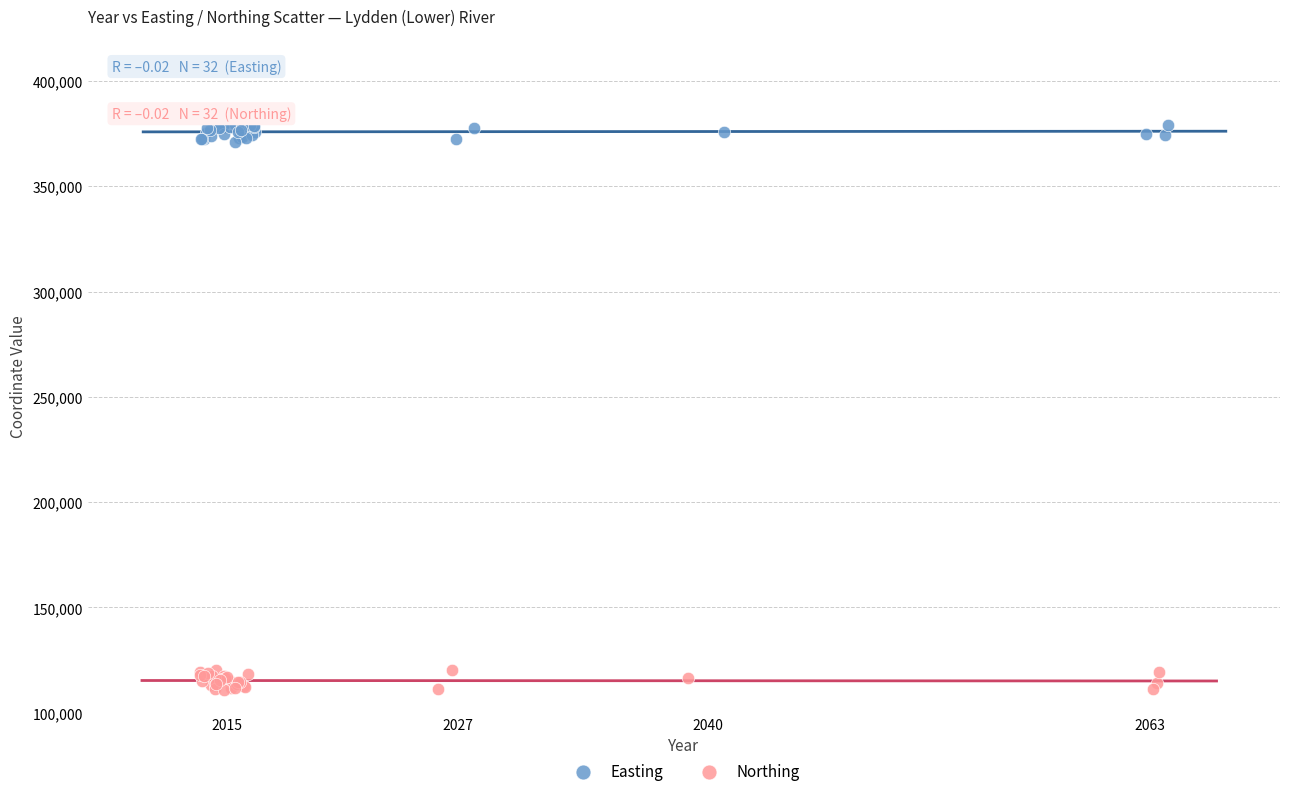

Which series reaches the maximum Y coordinate?

Easting